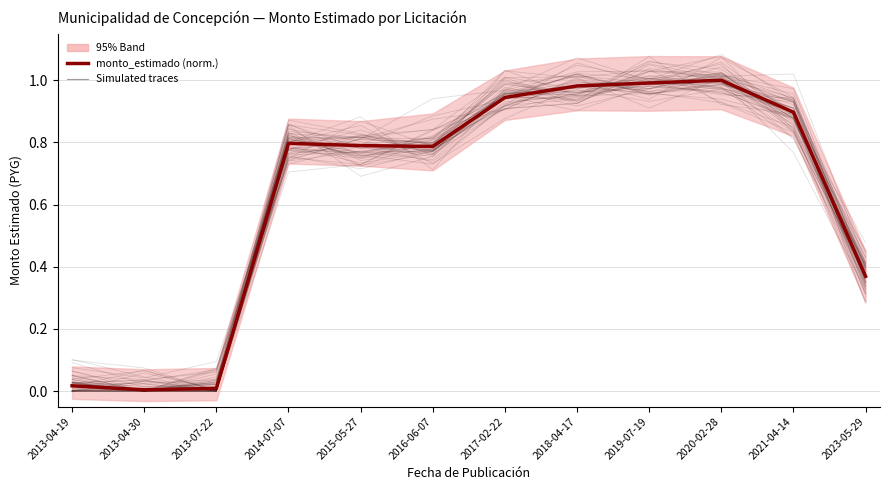

List the labels in order of value, largest first.

2020-02-28, 2019-07-19, 2018-04-17, 2017-02-22, 2021-04-14, 2014-07-07, 2015-05-27, 2016-06-07, 2023-05-29, 2013-04-19, 2013-07-22, 2013-04-30